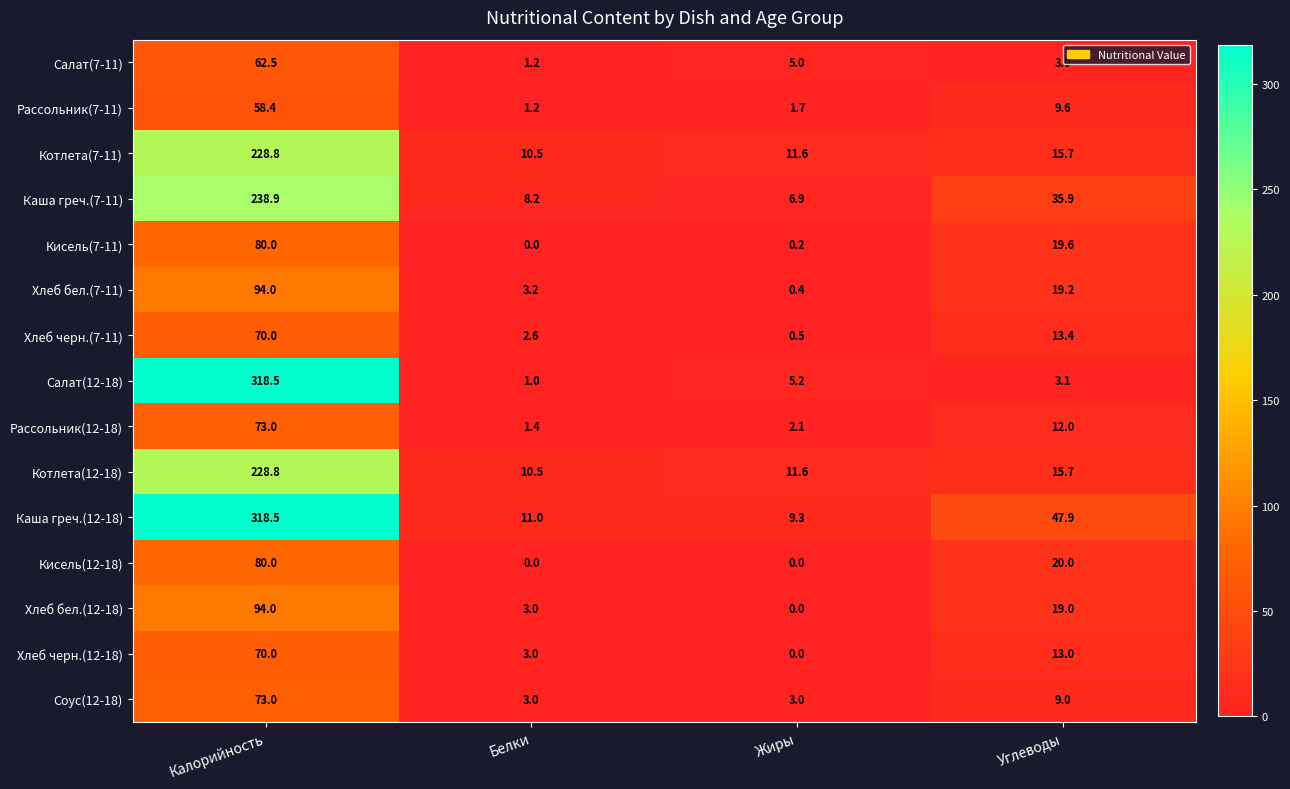

Is it true that Салат(7-11) equals 24.3 at Калорийность?

False